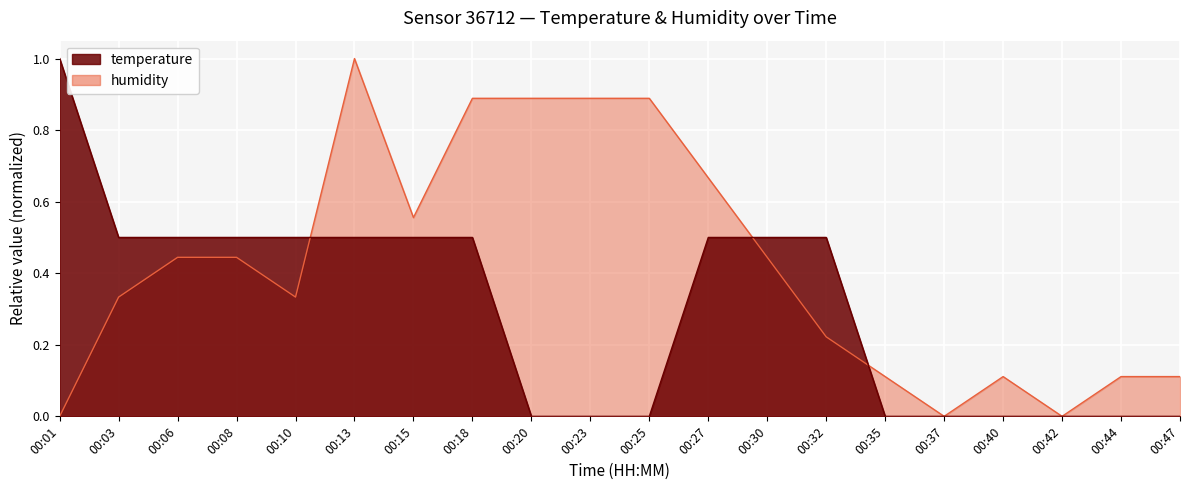

Is the value of temperature at 00:30 greater than the value of humidity at 00:37?

Yes